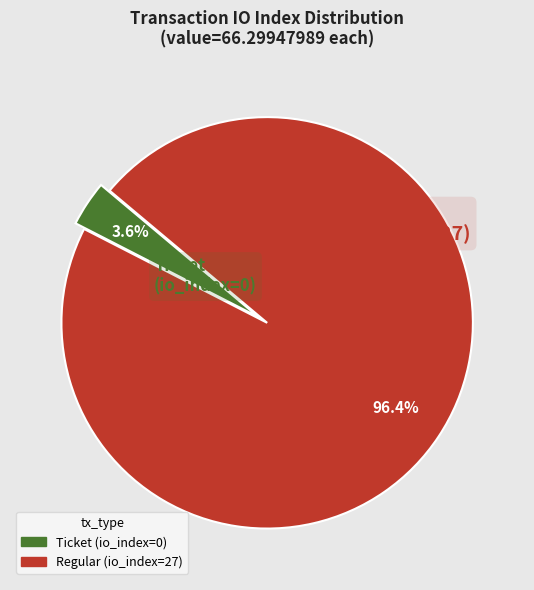

Is there a majority slice in this chart?

Yes